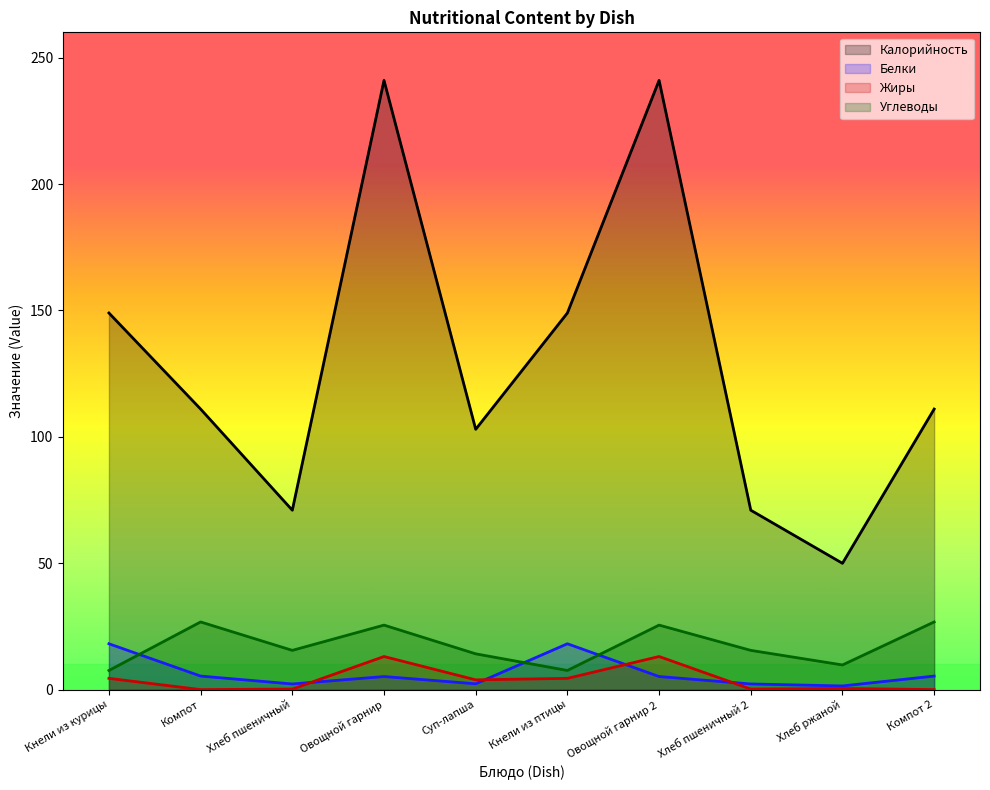

What is the approximate value of Углеводы at Компот 2?

26.8